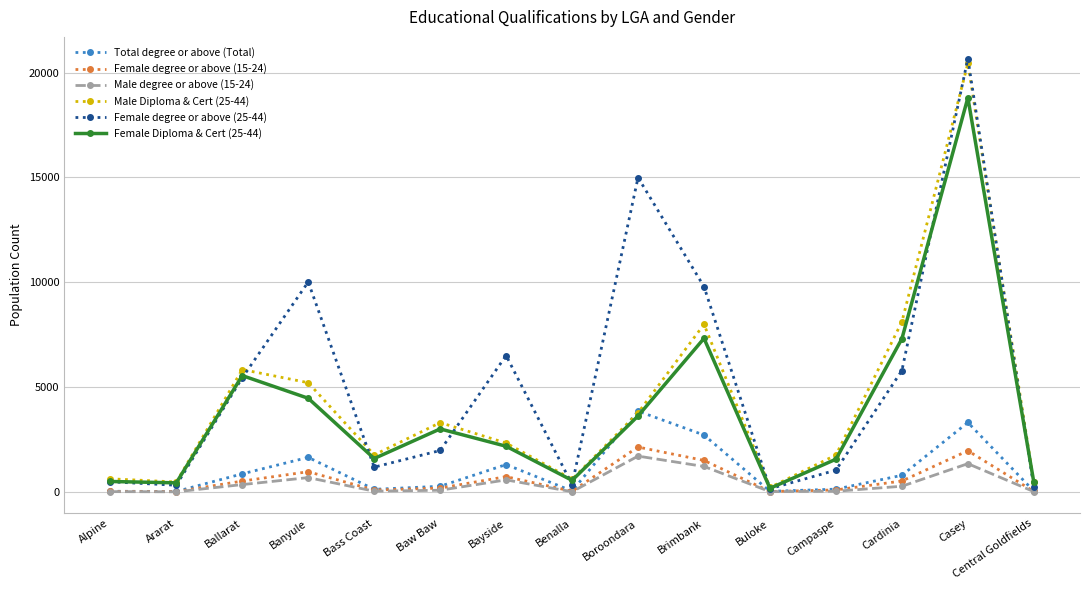

How many lines are shown in the chart?

6